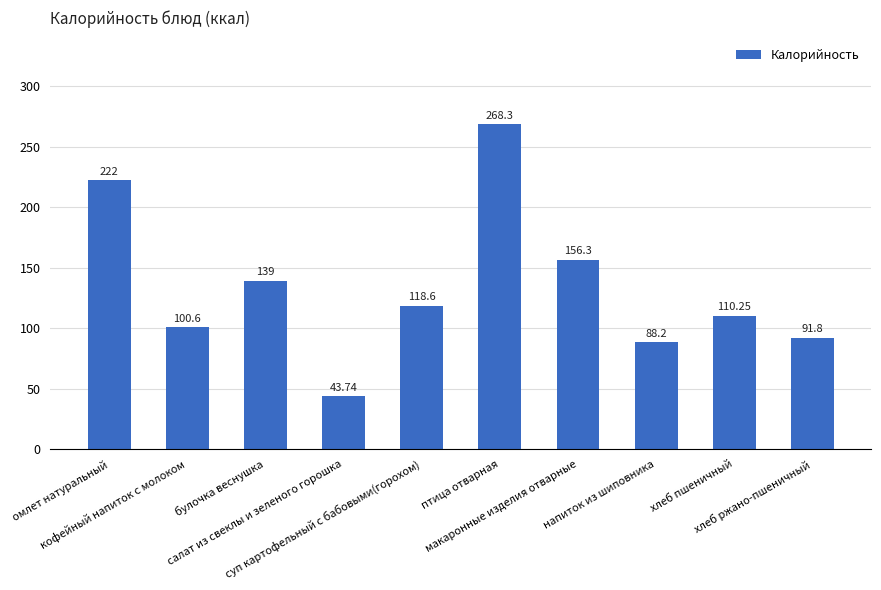

The value at салат из свеклы и зеленого горошка is 43.7. True or false?

True